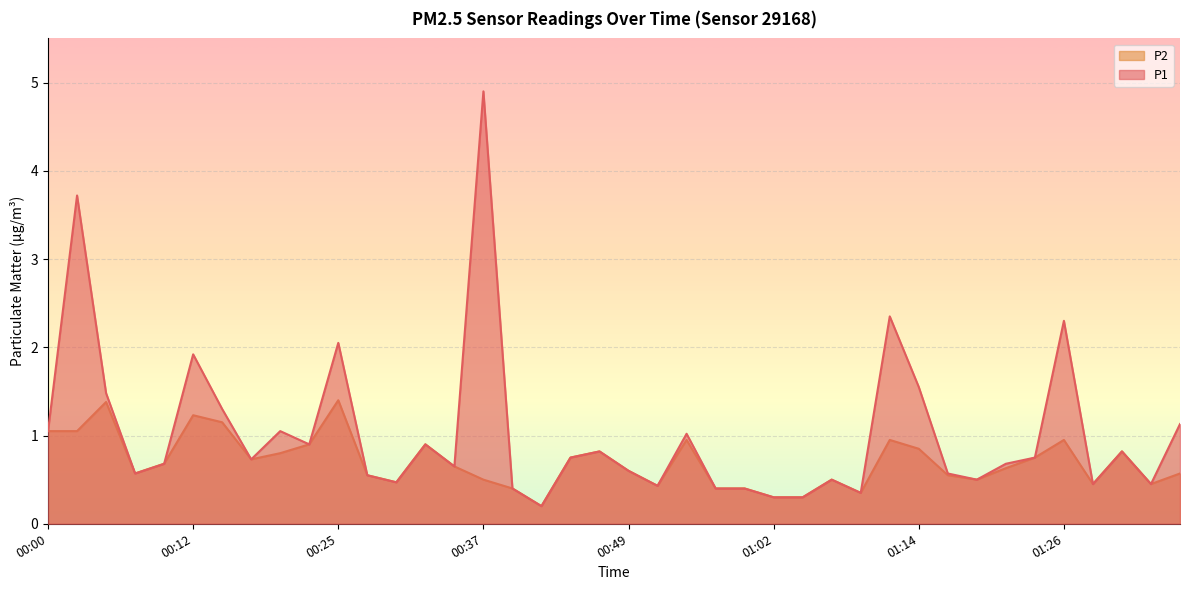

The P2 series shows 0.4 at 00:57. True or false?

True